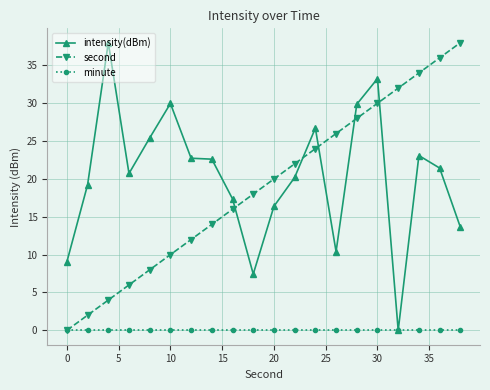

How many data points in second are less than 20?

10